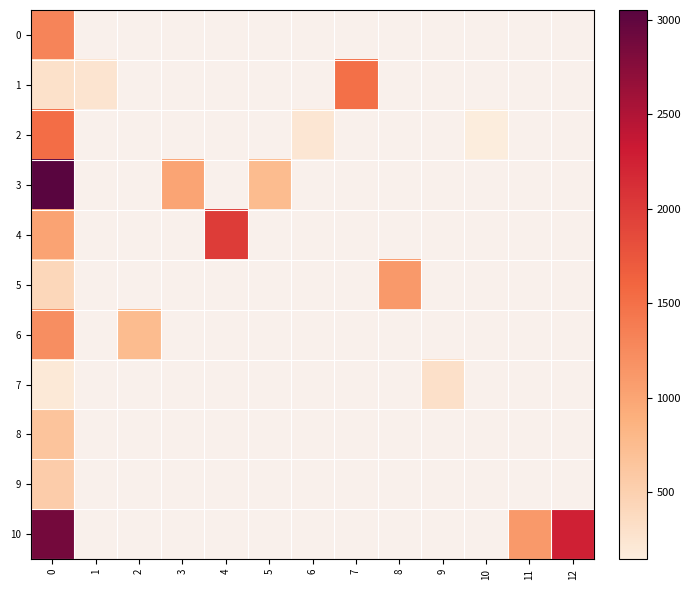

Which series has the widest spread of values?

3